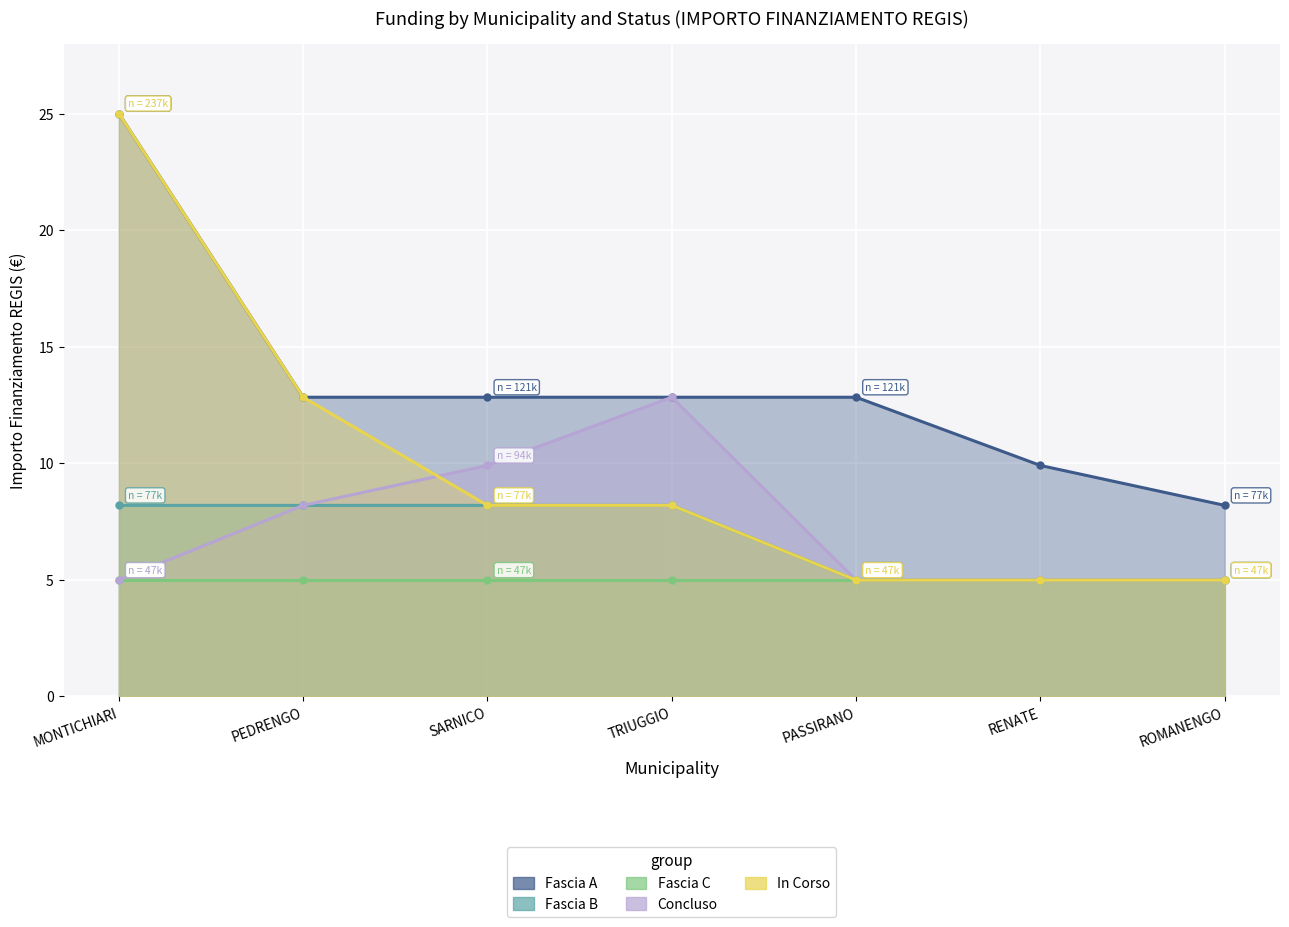

Reading right to left, list all the values displayed in this chart.

Fascia A: ROMANENGO=8.2	RENATE=9.9	PASSIRANO=12.8	TRIUGGIO=12.8	SARNICO=12.8	PEDRENGO=12.8	MONTICHIARI=25.0
Fascia B: ROMANENGO=5.0	RENATE=5.0	PASSIRANO=5.0	TRIUGGIO=8.2	SARNICO=8.2	PEDRENGO=8.2	MONTICHIARI=8.2
Fascia C: ROMANENGO=5.0	RENATE=5.0	PASSIRANO=5.0	TRIUGGIO=5.0	SARNICO=5.0	PEDRENGO=5.0	MONTICHIARI=5.0
Concluso: ROMANENGO=5.0	RENATE=5.0	PASSIRANO=5.0	TRIUGGIO=12.8	SARNICO=9.9	PEDRENGO=8.2	MONTICHIARI=5.0
In Corso: ROMANENGO=5.0	RENATE=5.0	PASSIRANO=5.0	TRIUGGIO=8.2	SARNICO=8.2	PEDRENGO=12.8	MONTICHIARI=25.0